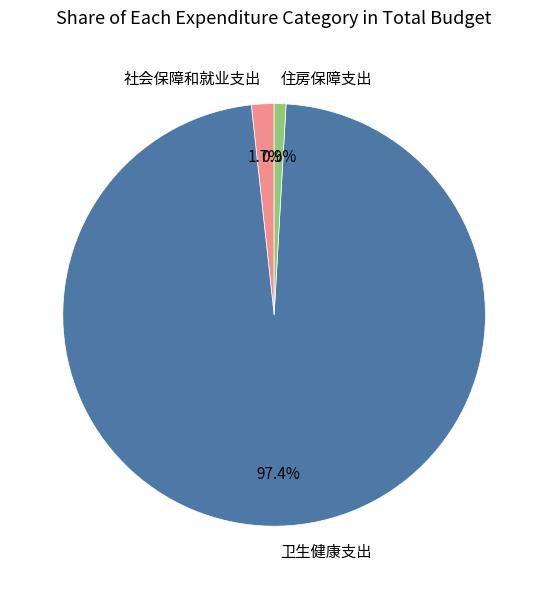

To the nearest percent, what is the difference between the largest and smallest slice percentages?

96%